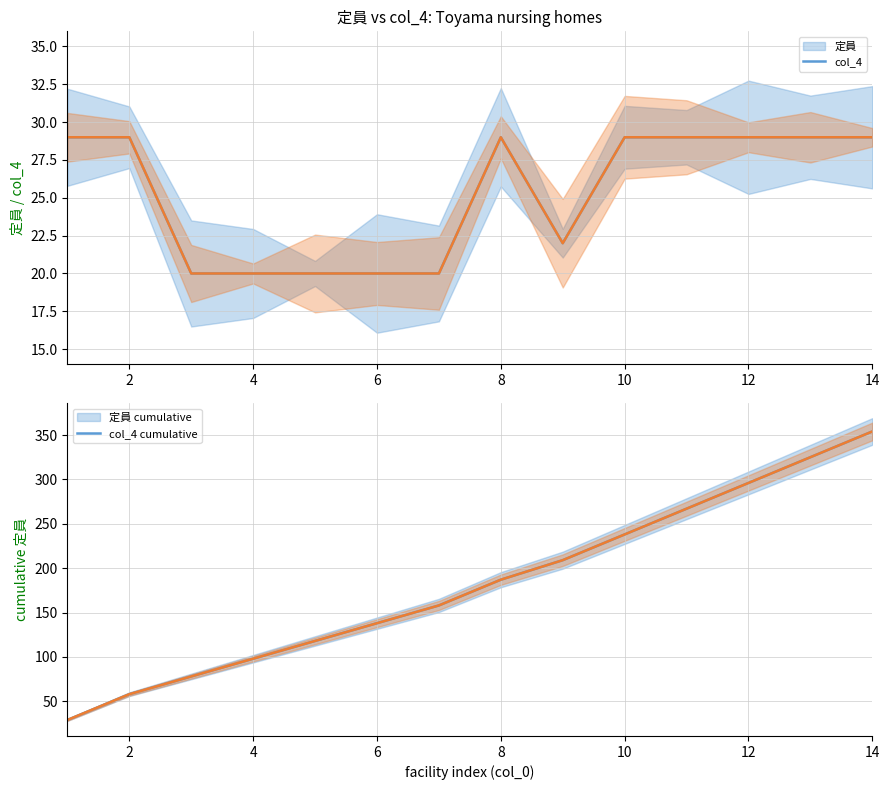

What is the value of the 定員 point at the 9th from the left?

22